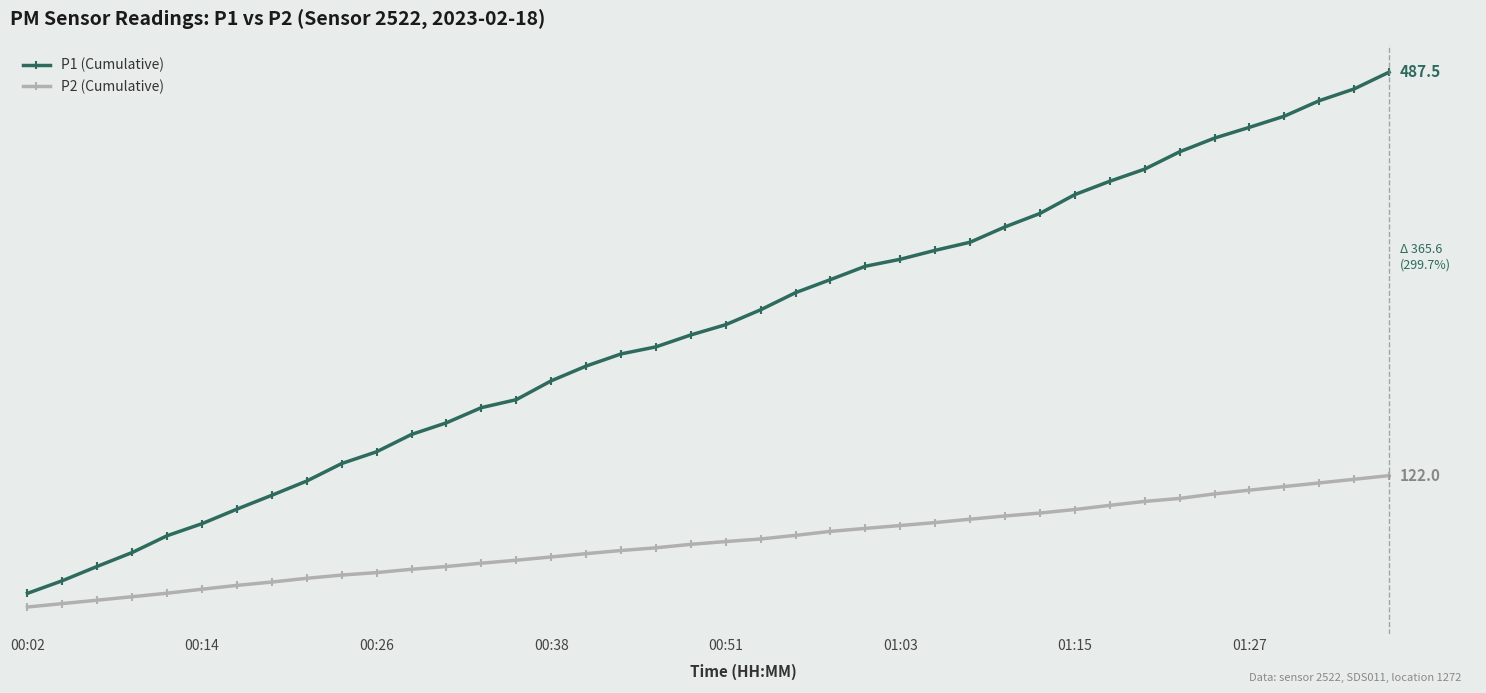

What are all the series names shown in the legend?

P1 (Cumulative), P2 (Cumulative)